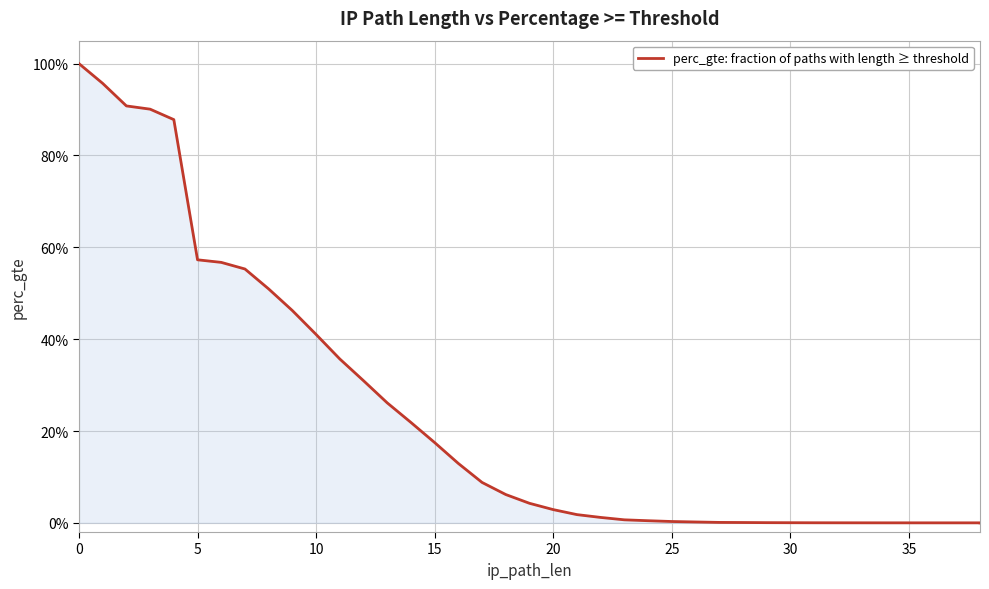

The chart shows a value of 0.4 at 14. True or false?

False